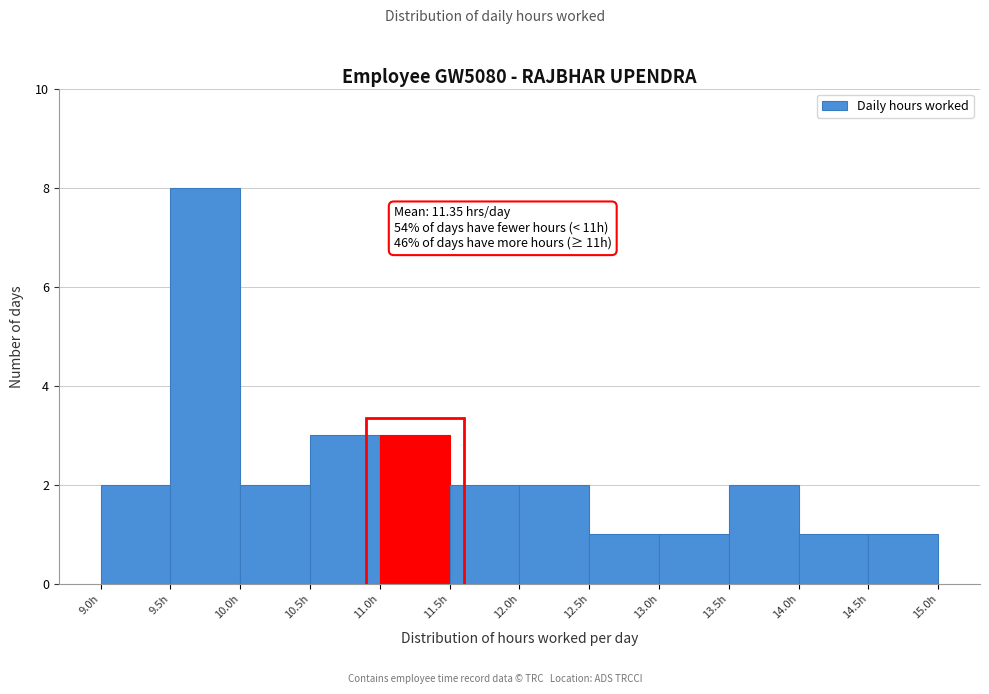

Over which range of the x-axis is the bar tallest?

9.5 to 10.0